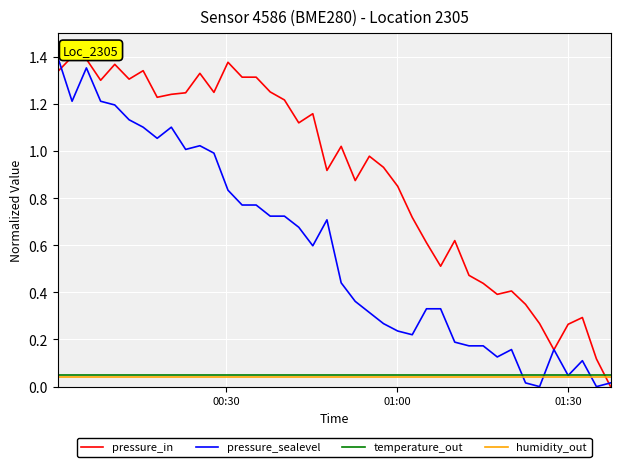

True or false: pressure_in has a value of 1.4 at 23.

False